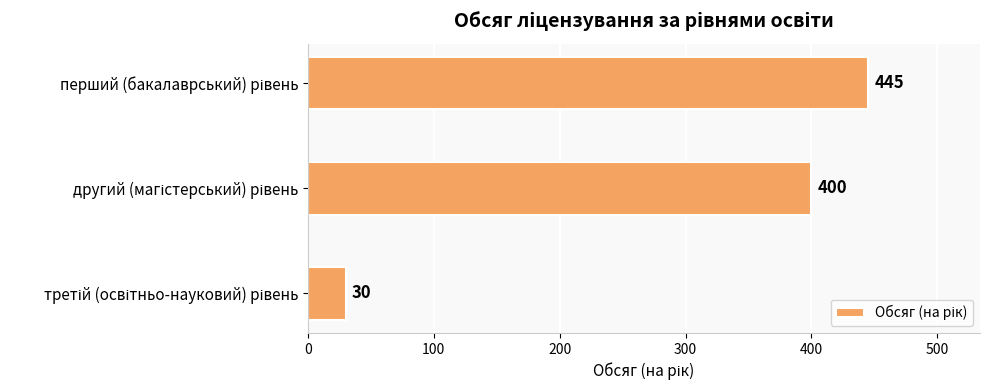

What is the minimum value shown in the chart?

30